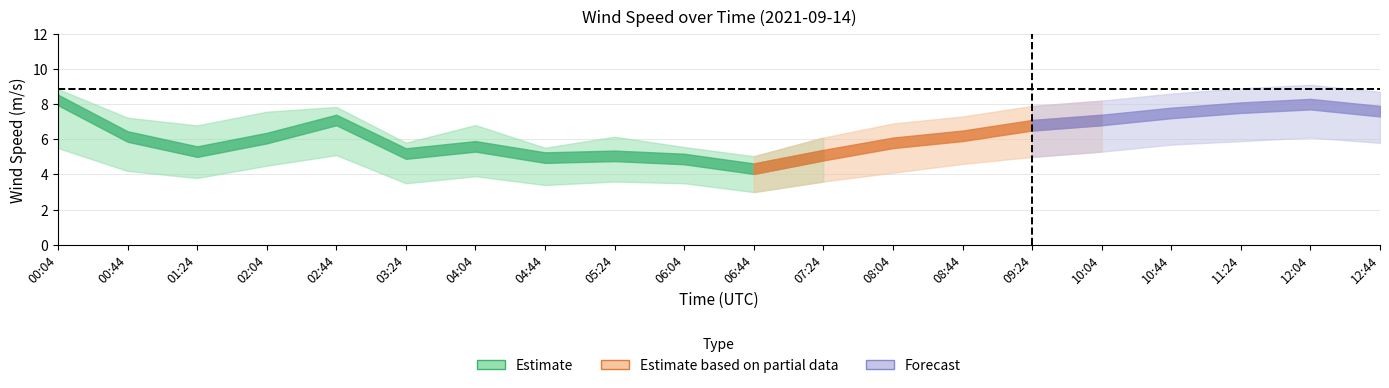

Where is the first local maximum for wind_spd_avg?

02:44